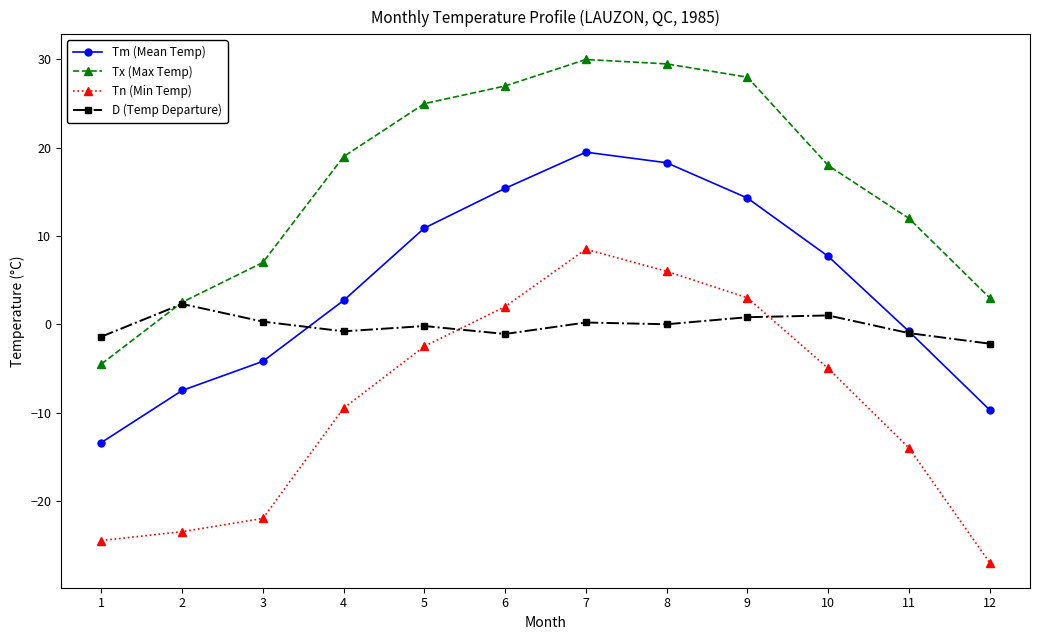

Rank the series by their maximum value, from lowest to highest.

D (Temp Departure), Tn (Min Temp), Tm (Mean Temp), Tx (Max Temp)